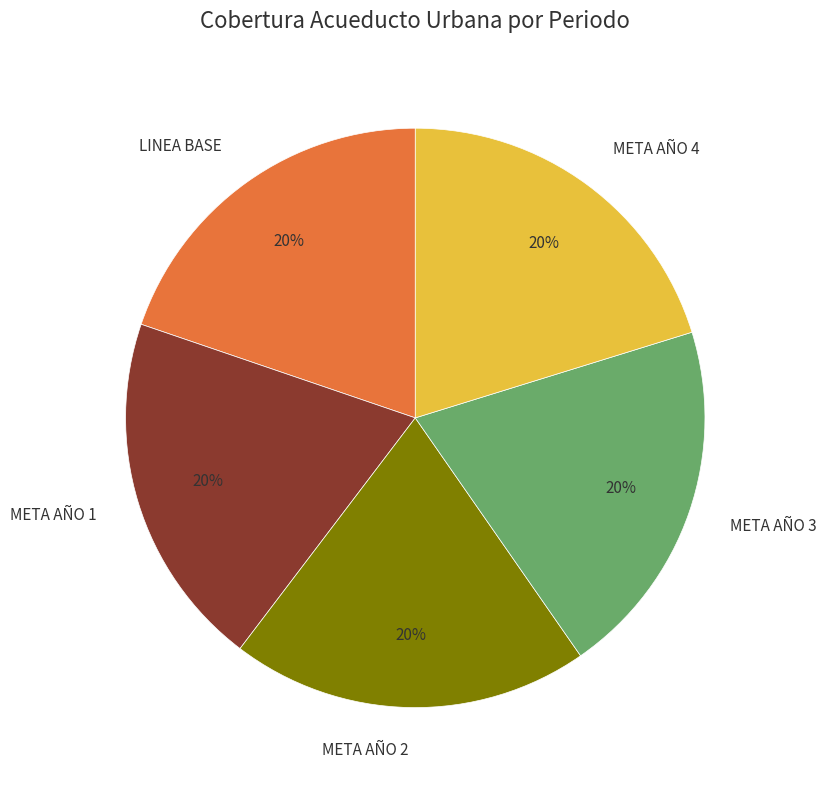

Count the number of slices in the pie.

5